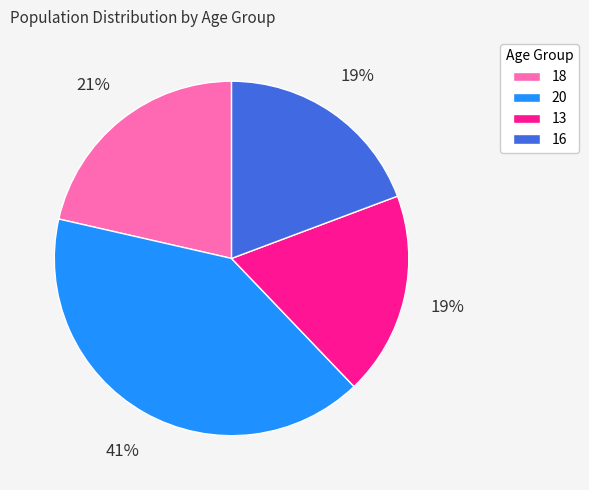

Combined, do 16 and 18 account for over 50%?

No